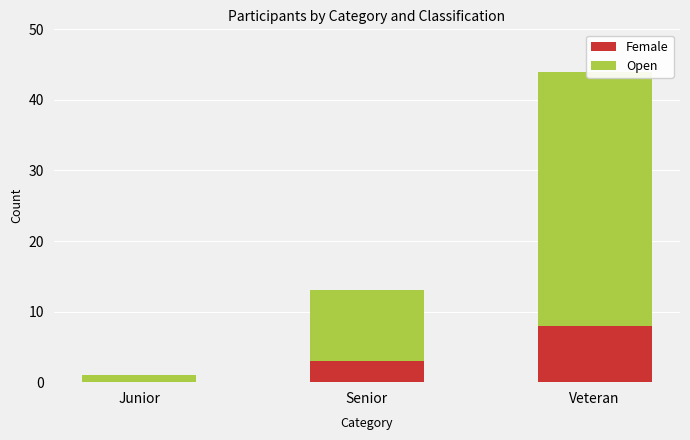

What is the spread (max minus min) of values at Veteran?

28